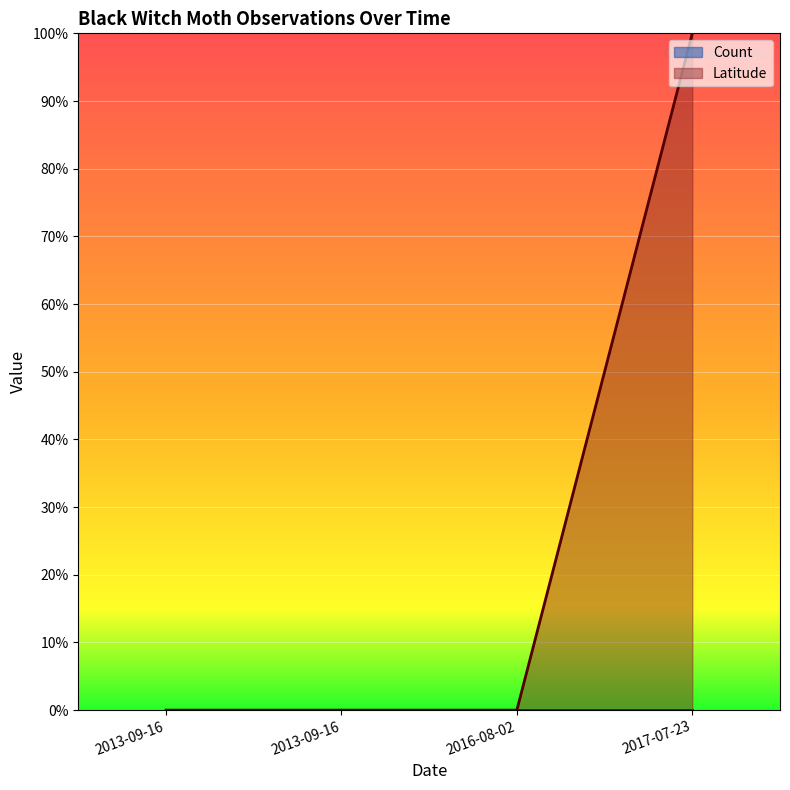

List the labels in order of value, smallest first.

2013-09-16, 2013-09-16, 2016-08-02, 2017-07-23